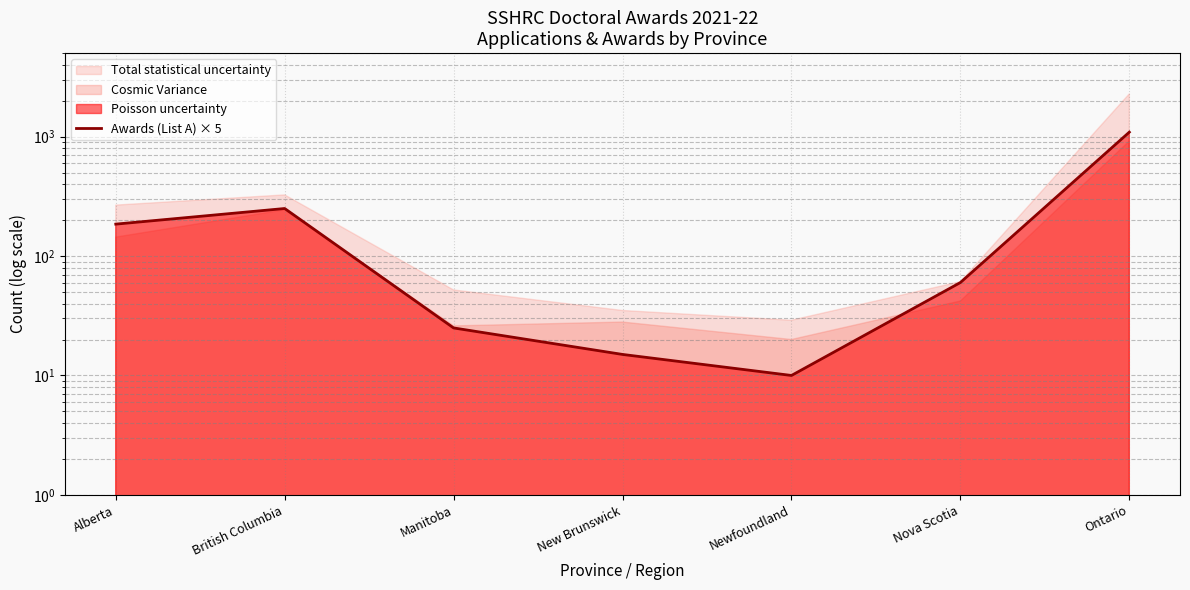

The chart shows a value of 16 at Newfoundland. True or false?

False